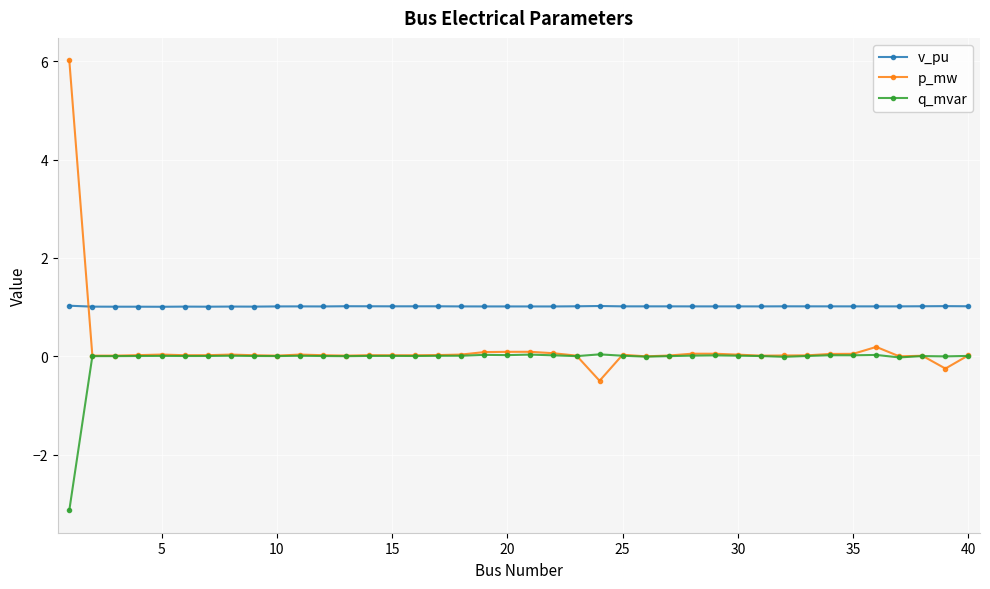

True or false: p_mw has more than 0 points higher than both neighbors.

True